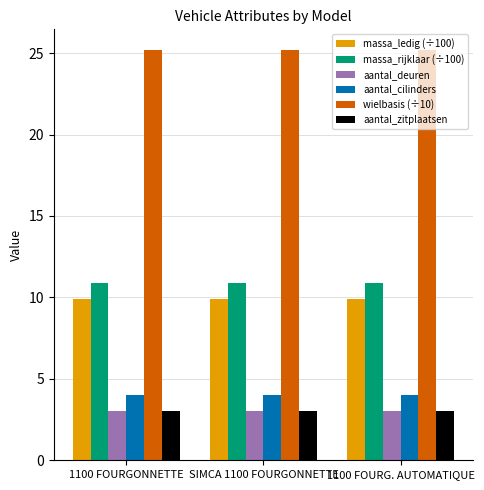

Is the value of aantal_cilinders at 1100 FOURG. AUTOMATIQUE greater than the value of aantal_zitplaatsen at SIMCA 1100 FOURGONNETTE?

Yes